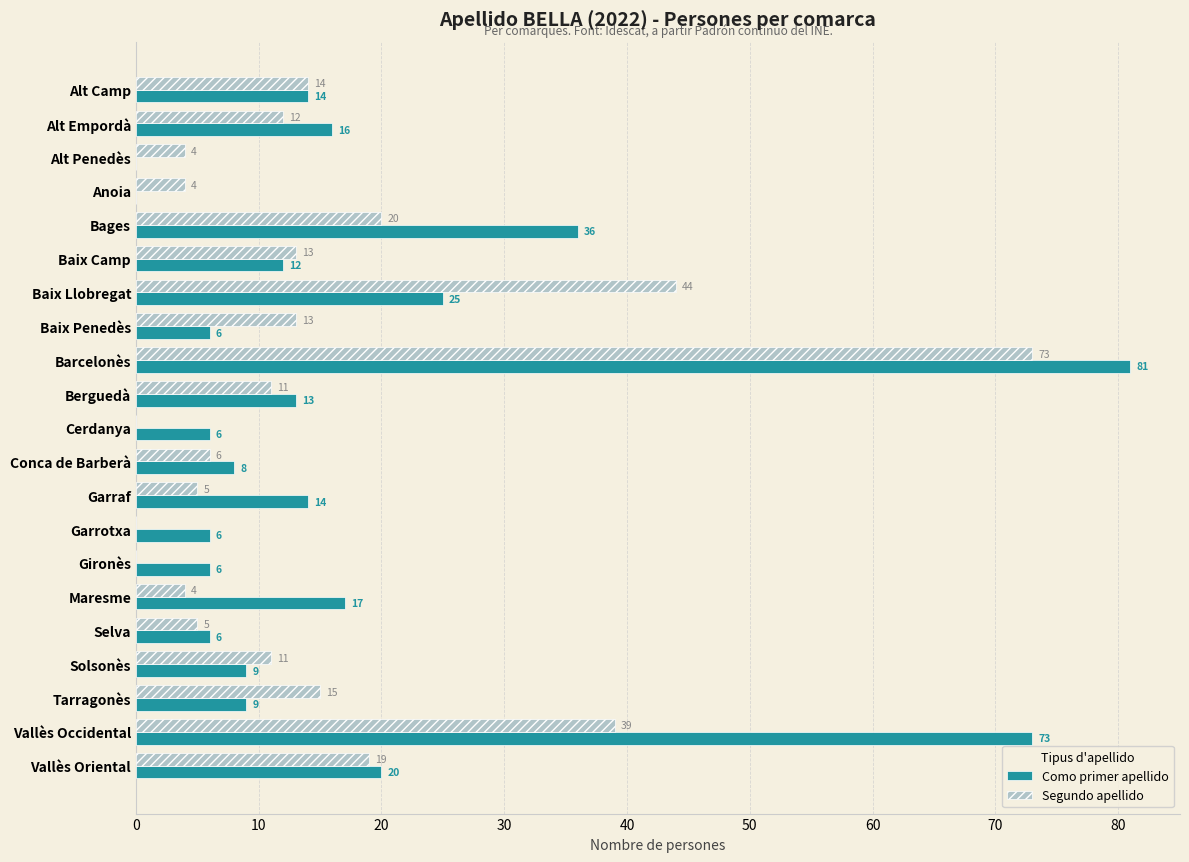

Read the Segundo apellido value at Barcelonès, to the nearest 5.

75